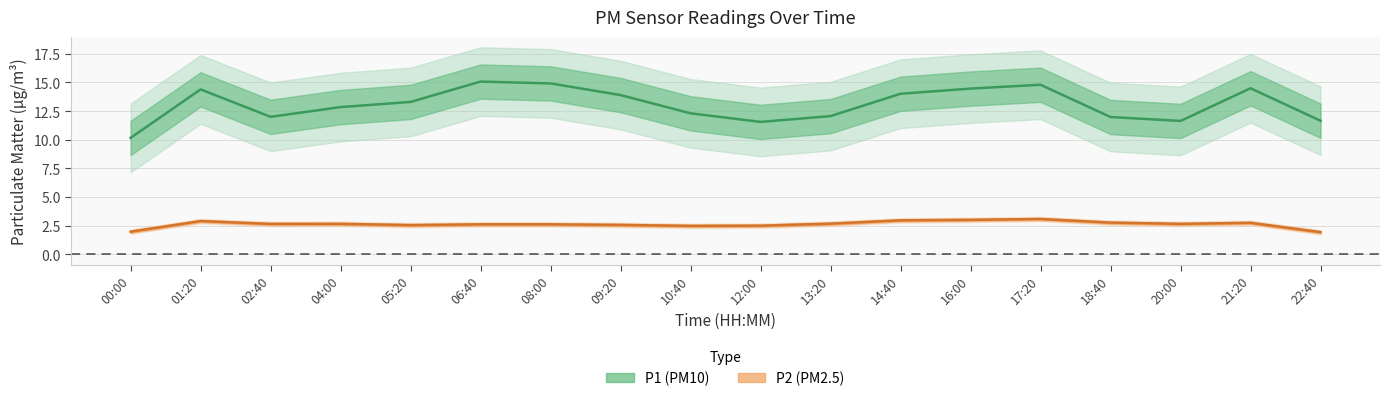

What position from the right is 04:00?

15